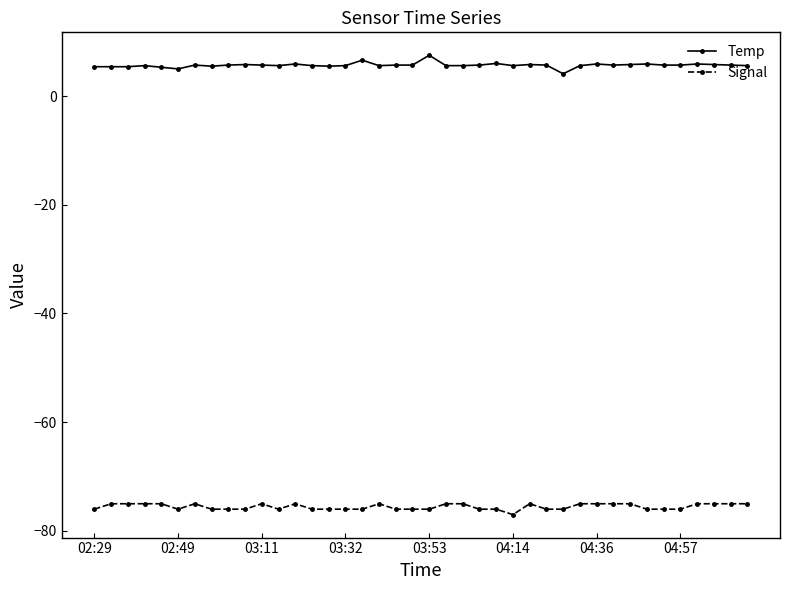

True or false: Temp has more than 1 interior local peaks.

True